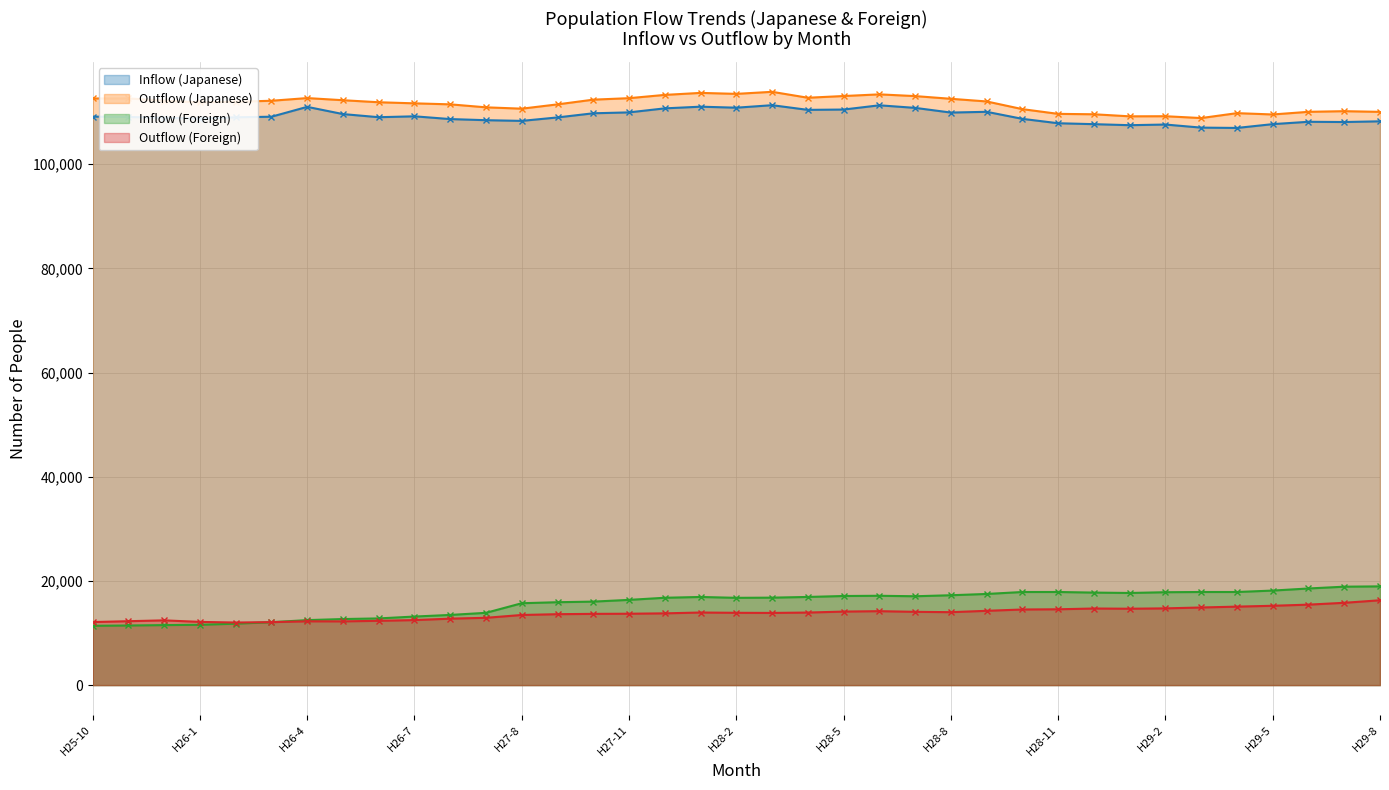

At which label does Outflow (Foreign) reach its peak?

H29-8